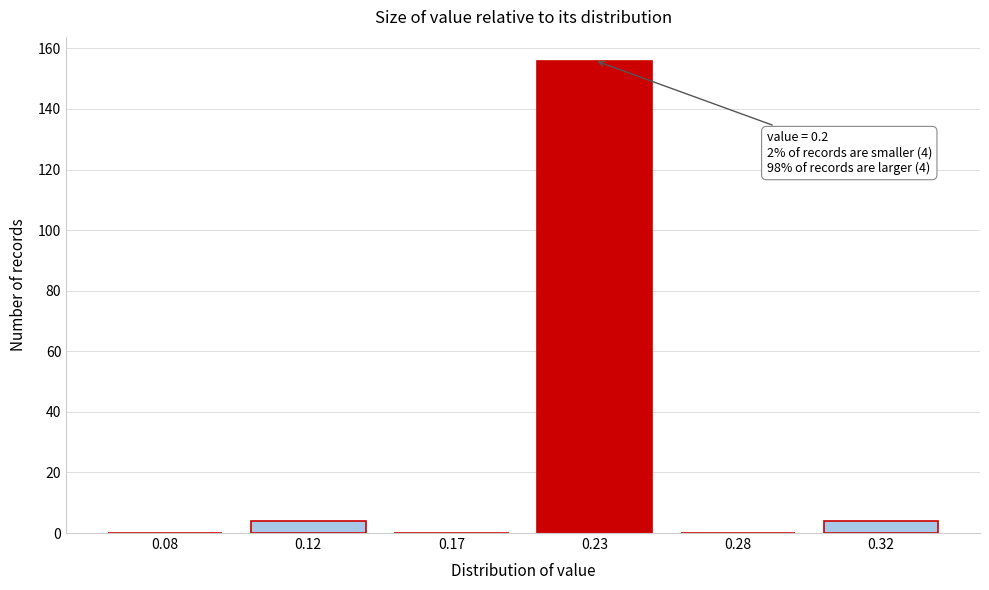

Reading left to right, transcribe all the data shown in this chart.

0.08=0	0.12=4	0.17=0	0.23=156	0.28=0	0.32=4